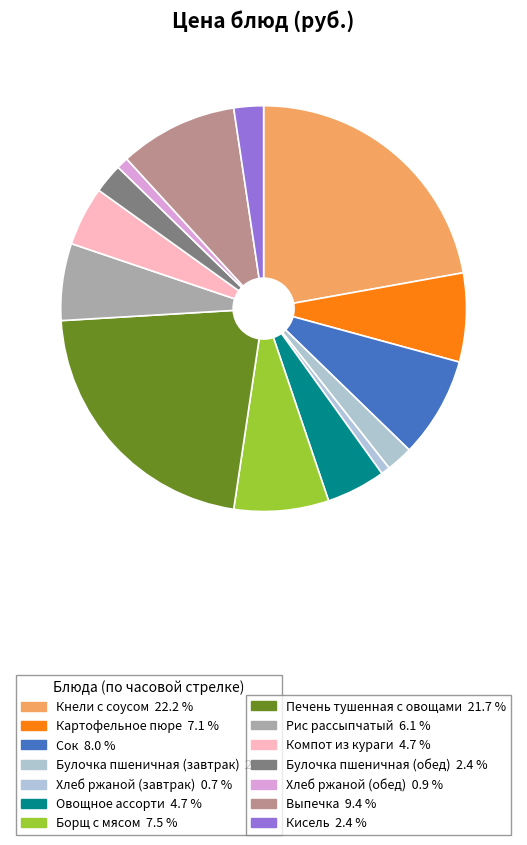

Which category has the biggest portion of the pie?

Кнели с соусом